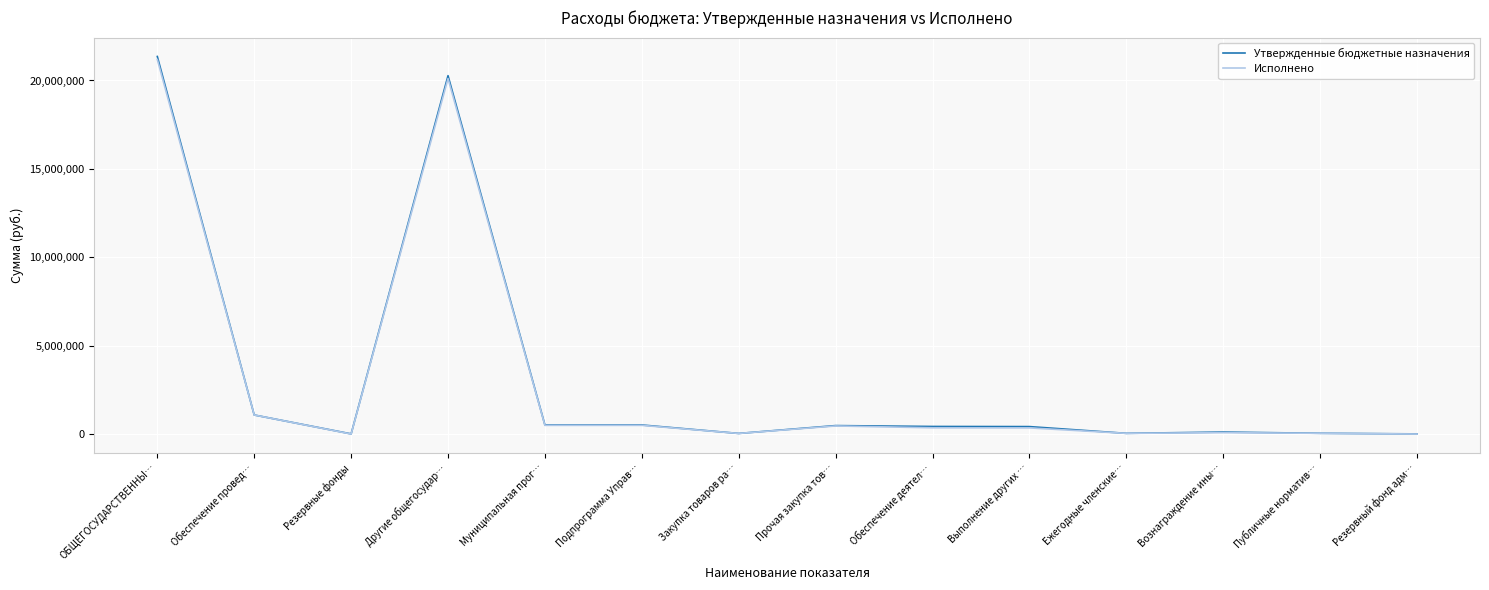

Does the chart display data point markers on the line(s)?

No